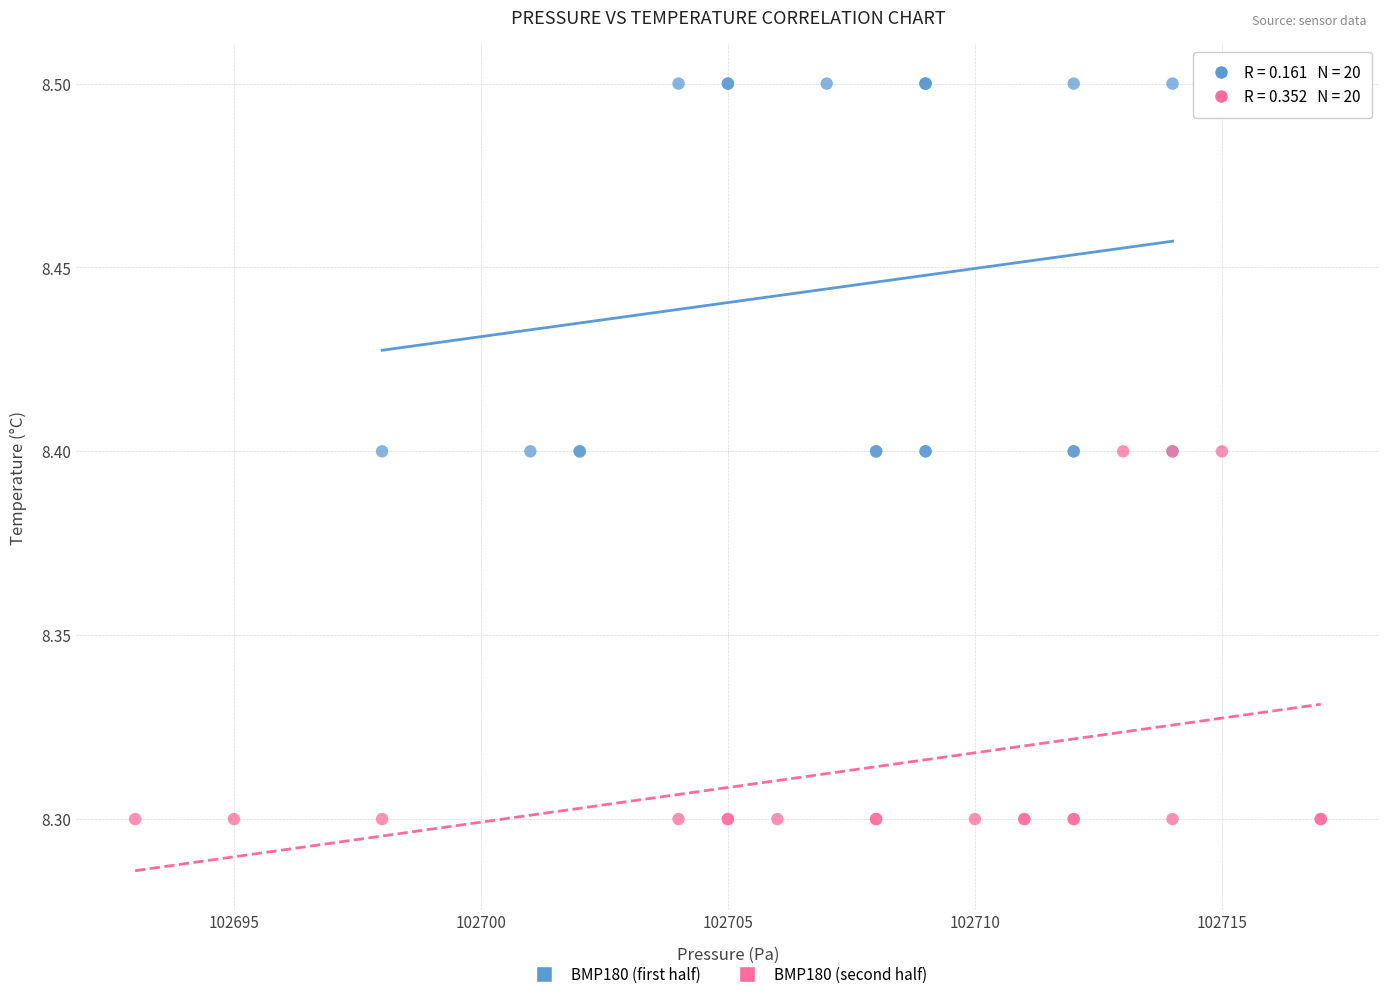

Which series contains the lowest Y value?

BMP180 (second half)